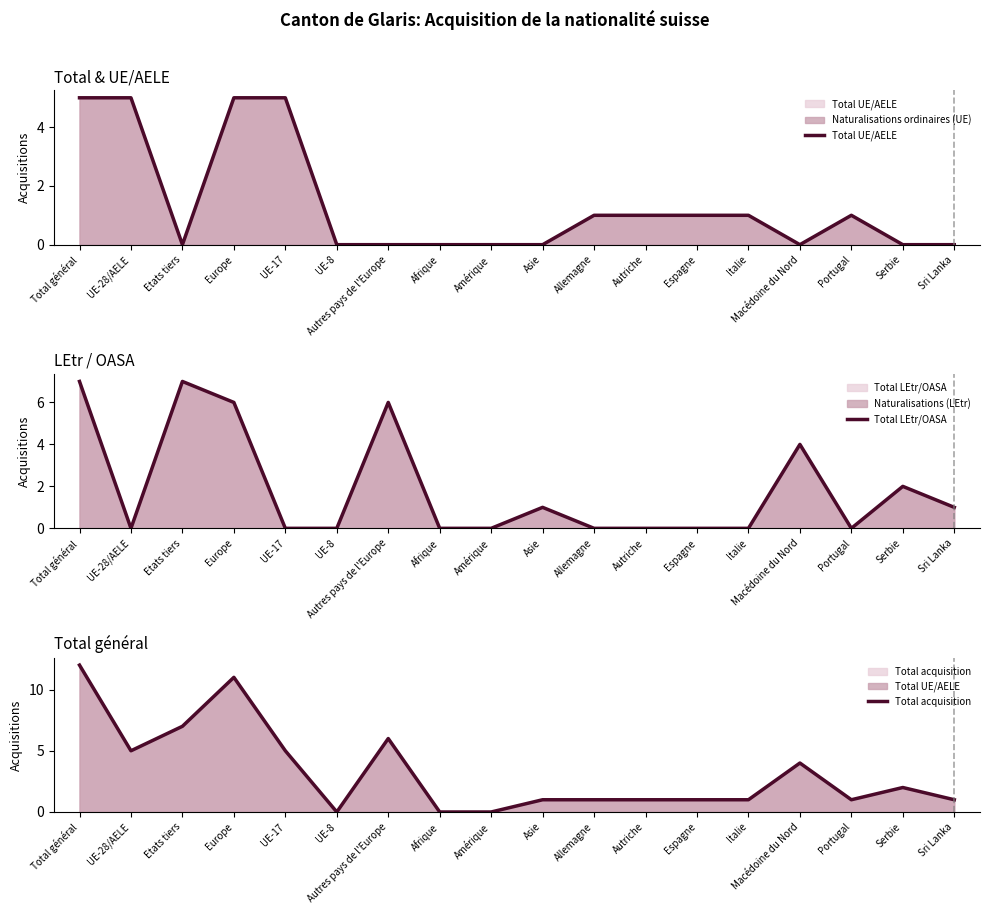

True or false: Total LEtr/OASA has more than 0 interior local peaks.

True